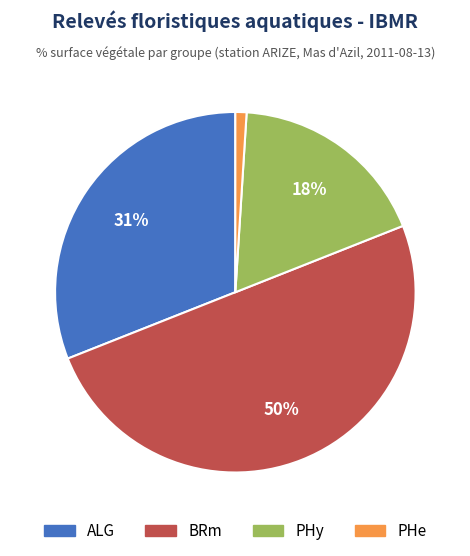

To the nearest percent, what is the average slice percentage?

25%